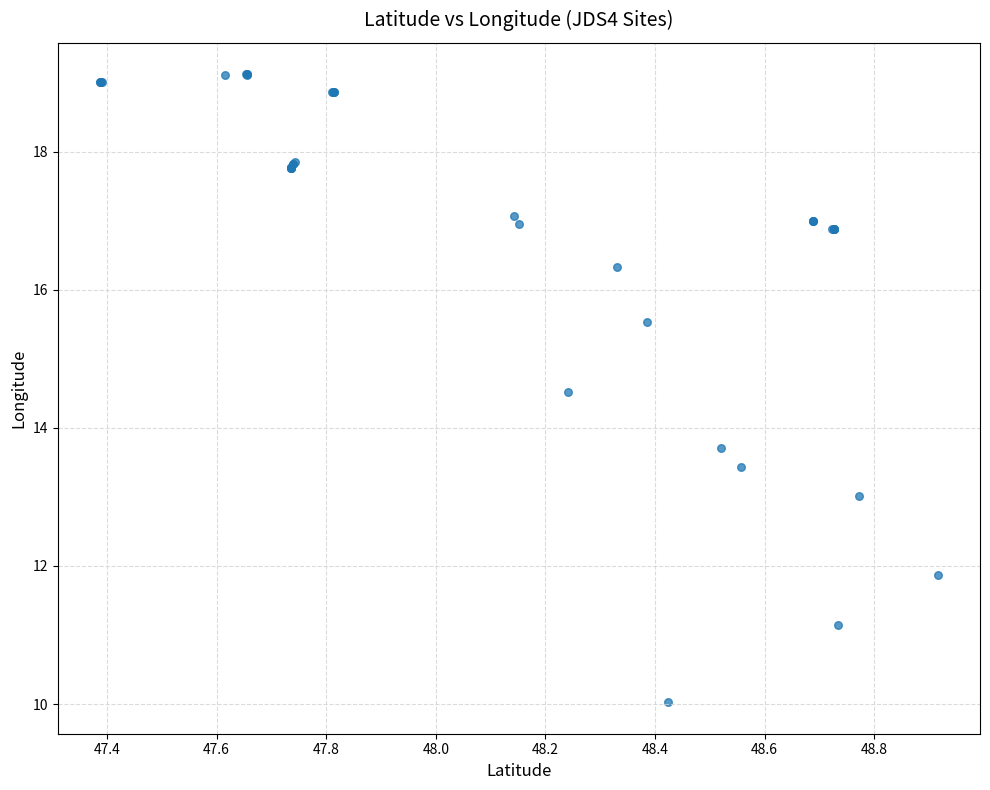

What Y value in the scatter plot is closest to 14?

13.7